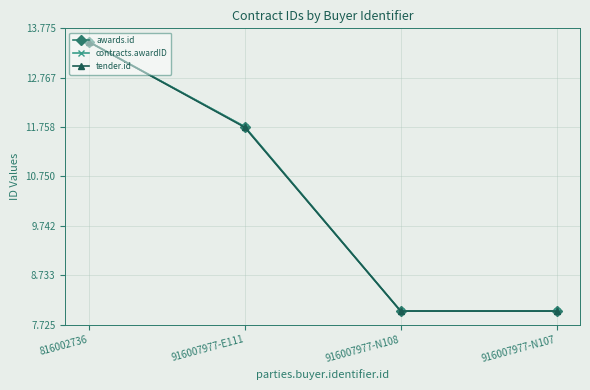

Which category has the highest value across all series?

816002736